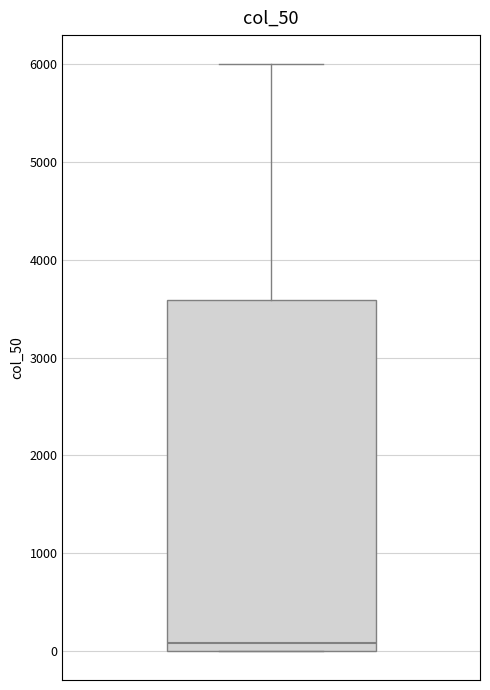

Where does the median line of the box sit on the y-axis? The values are not printed on the chart, so give them approximately, as read against the axis.

100